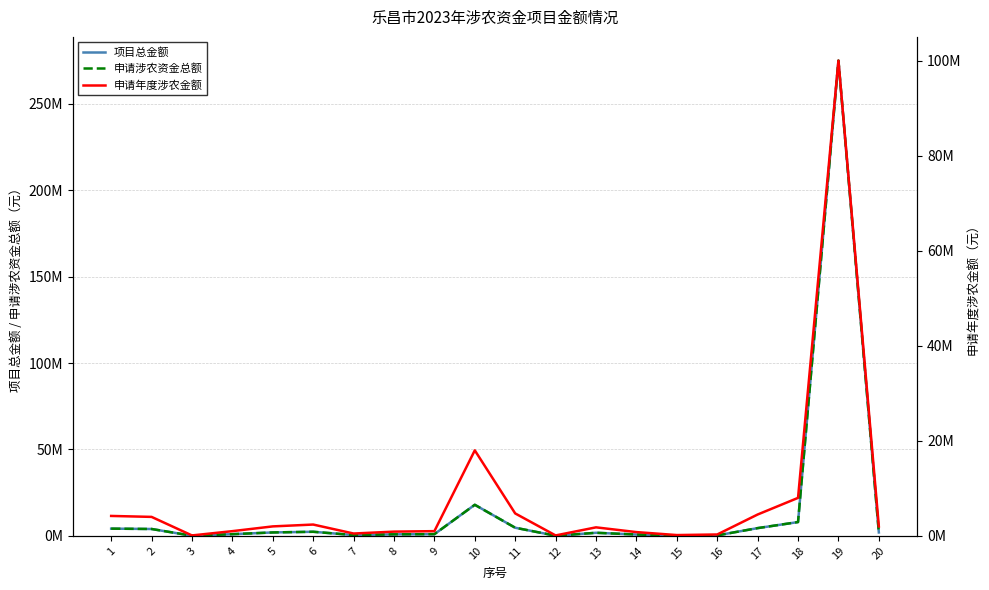

Reading left to right, what are all the values shown in this chart?

项目总金额: 4200000	4000000	99000	1000000	2000000	2388228	500000	900000	1000000	18000000	4726000	100000	1800000	801800	175000	300000	4500000	8000000	275000000	2000000
申请涉农资金总额: 4200000	4000000	99000	1000000	2000000	2388228	500000	900000	1000000	18000000	4726000	100000	1800000	801800	175000	300000	4500000	8000000	275000000	2000000
申请年度涉农金额: 4200000	4000000	99000	1000000	2000000	2388228	500000	900000	1000000	18000000	4726000	100000	1800000	801800	175000	300000	4500000	8000000	100000000	2000000